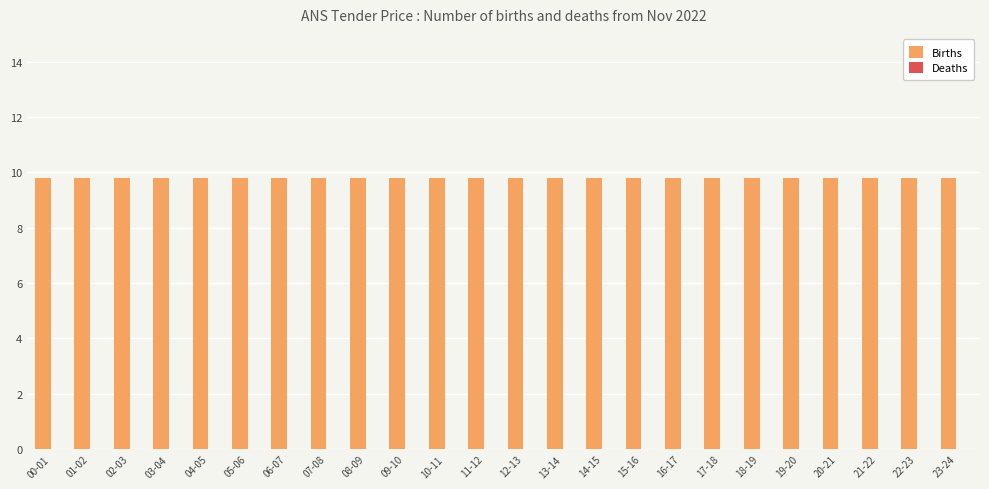

Which has a higher value, 23-24 or 18-19?

23-24